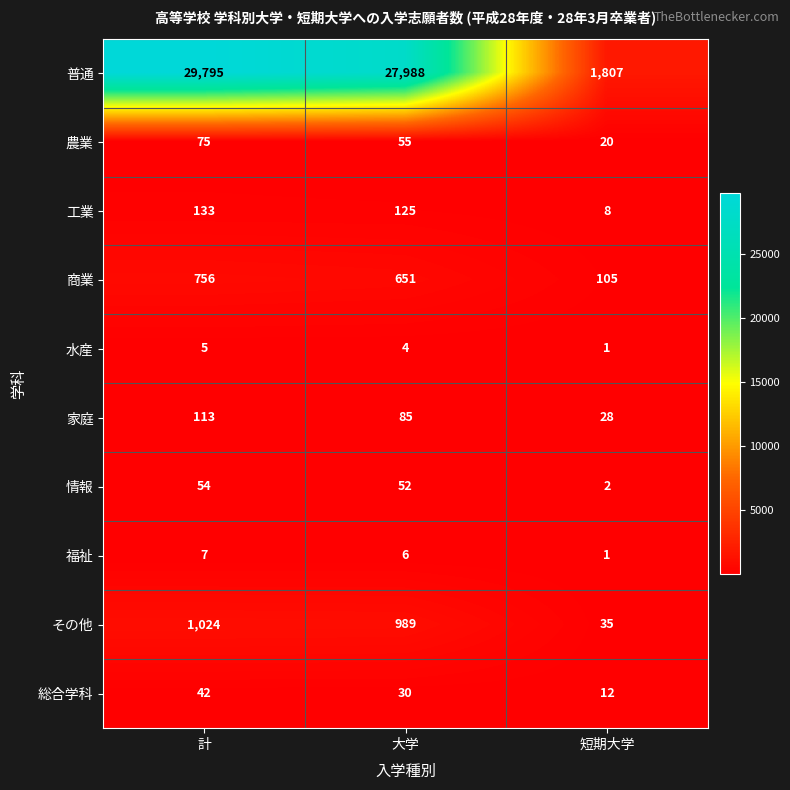

Rank the series by their maximum value, from lowest to highest.

水産, 福祉, 総合学科, 情報, 農業, 家庭, 工業, 商業, その他, 普通